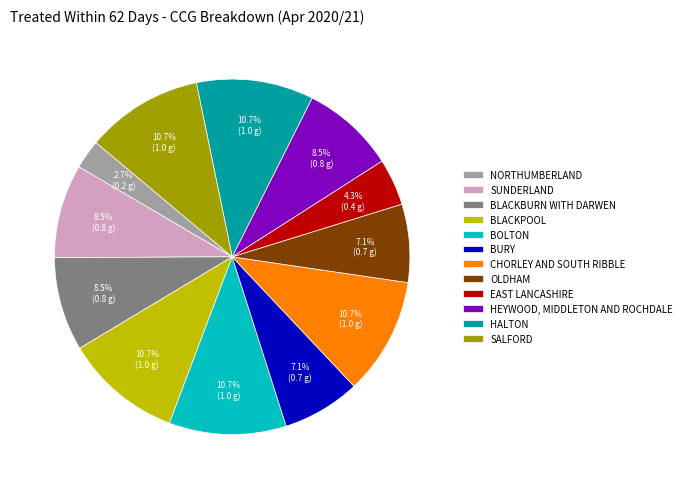

Between BLACKBURN WITH DARWEN and HALTON, which is larger?

HALTON